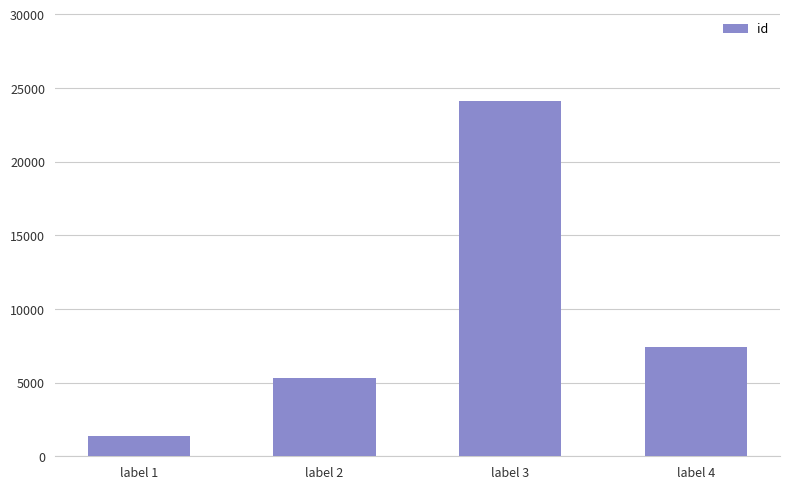

True or false: the data shows 454 at label 1.

False